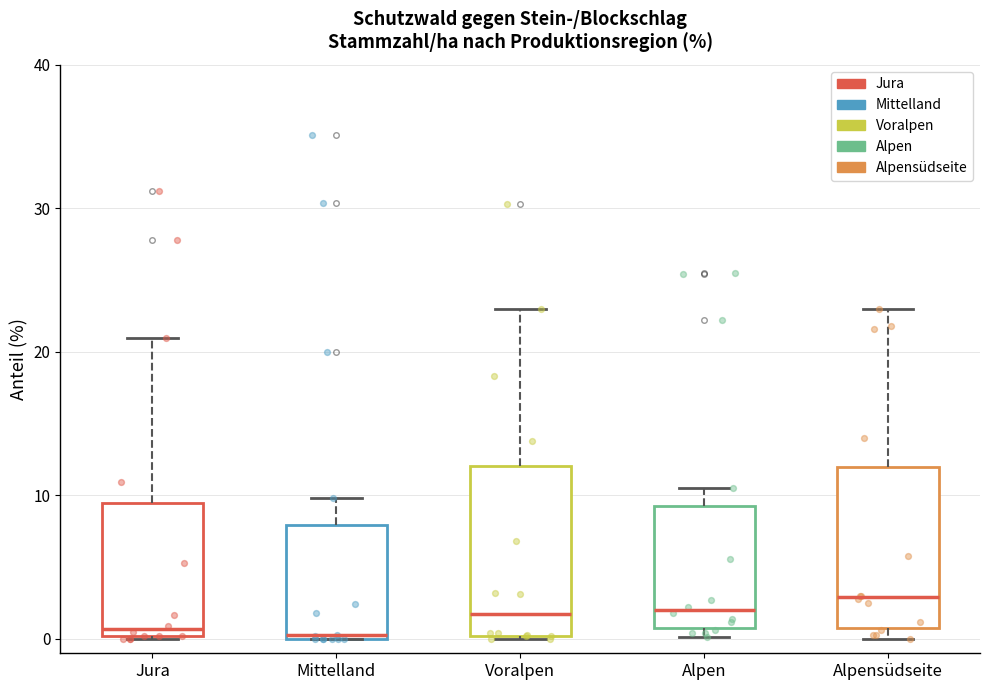

Reading left to right, read every box against the y-axis: the position of its median line, the range the box covers, and the ends of its whiskers. The values are not printed on the chart, so give them approximately, as read against the axis.

Jura: median 1, box 0 to 10, whiskers 0 to 21
Mittelland: median 0, box 0 to 8, whiskers 0 to 10
Voralpen: median 2, box 0 to 12, whiskers 0 to 23
Alpen: median 2, box 1 to 9, whiskers 0 to 11
Alpensüdseite: median 3, box 1 to 12, whiskers 0 to 23